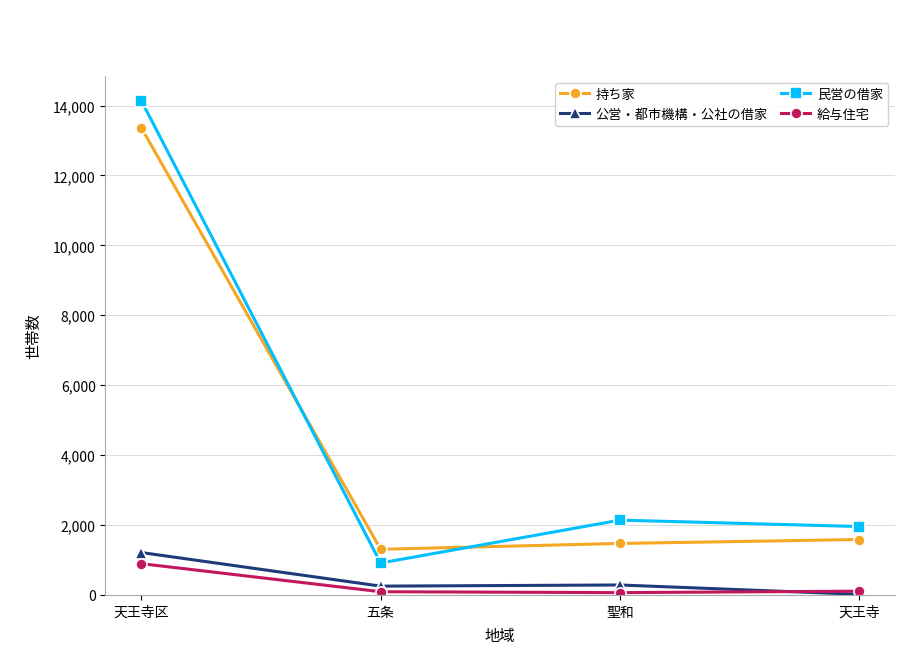

How many interior local peaks does the 民営の借家 series have?

1